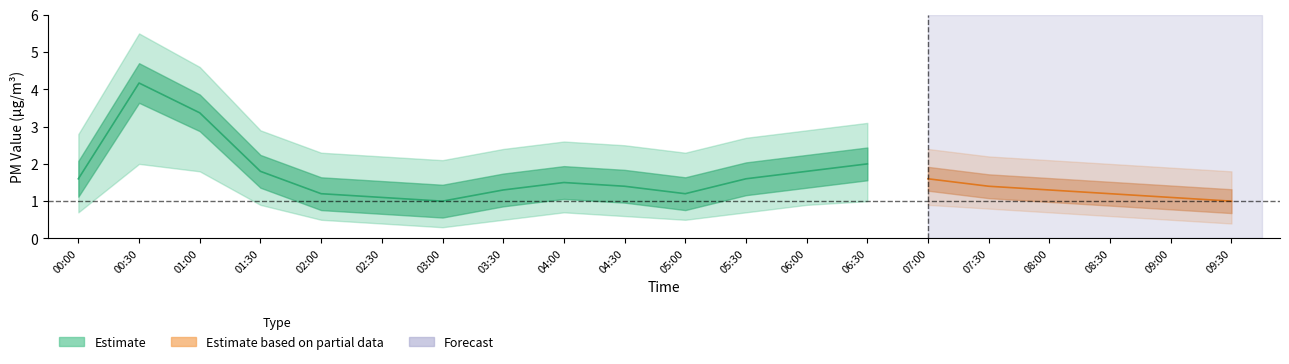

What is the total value across all series at 01:30?

9.2